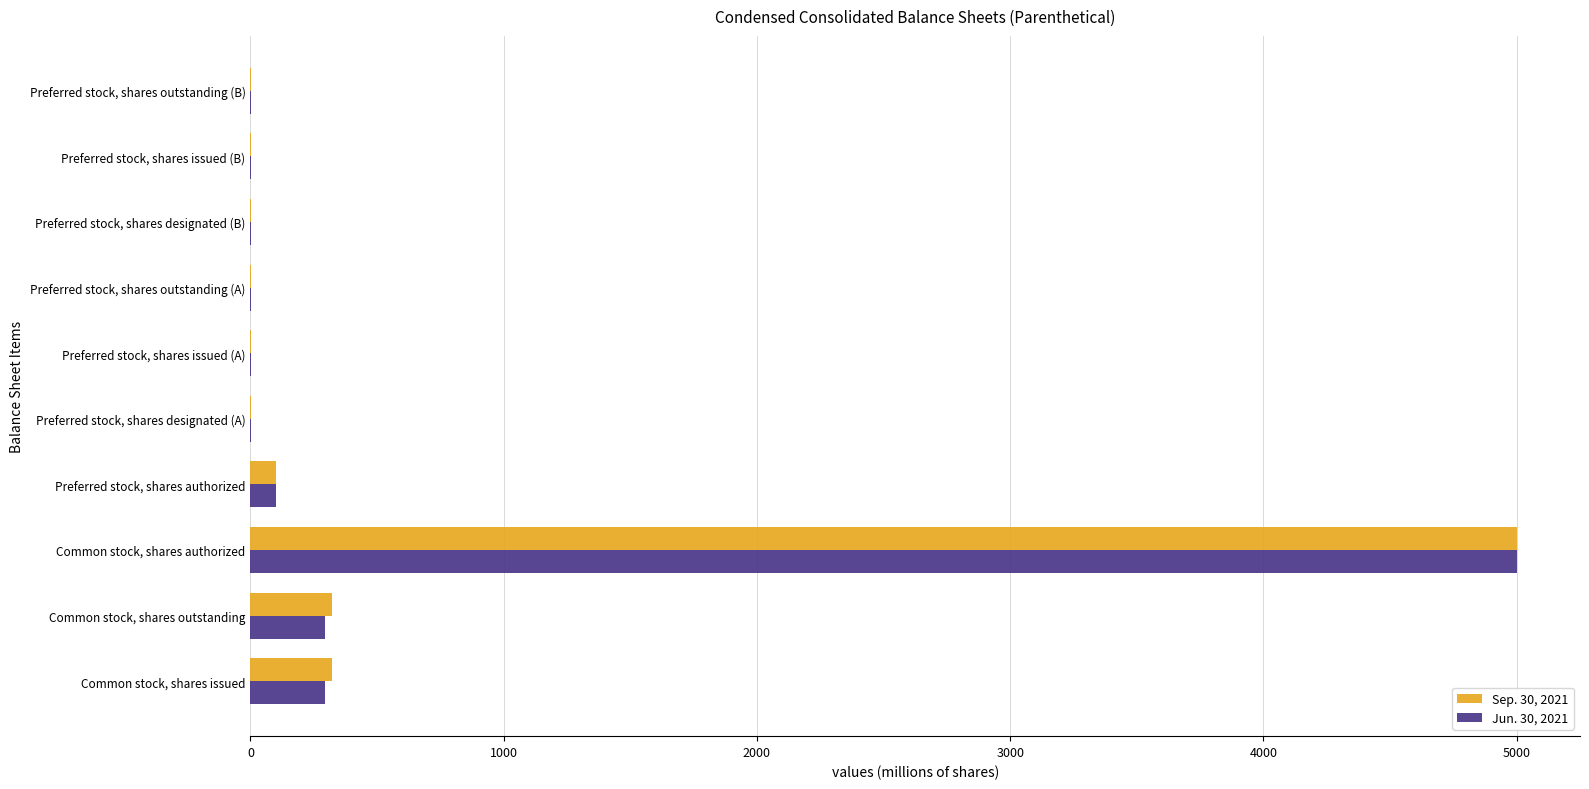

At which label does Jun. 30, 2021 reach its peak?

Common stock, shares authorized